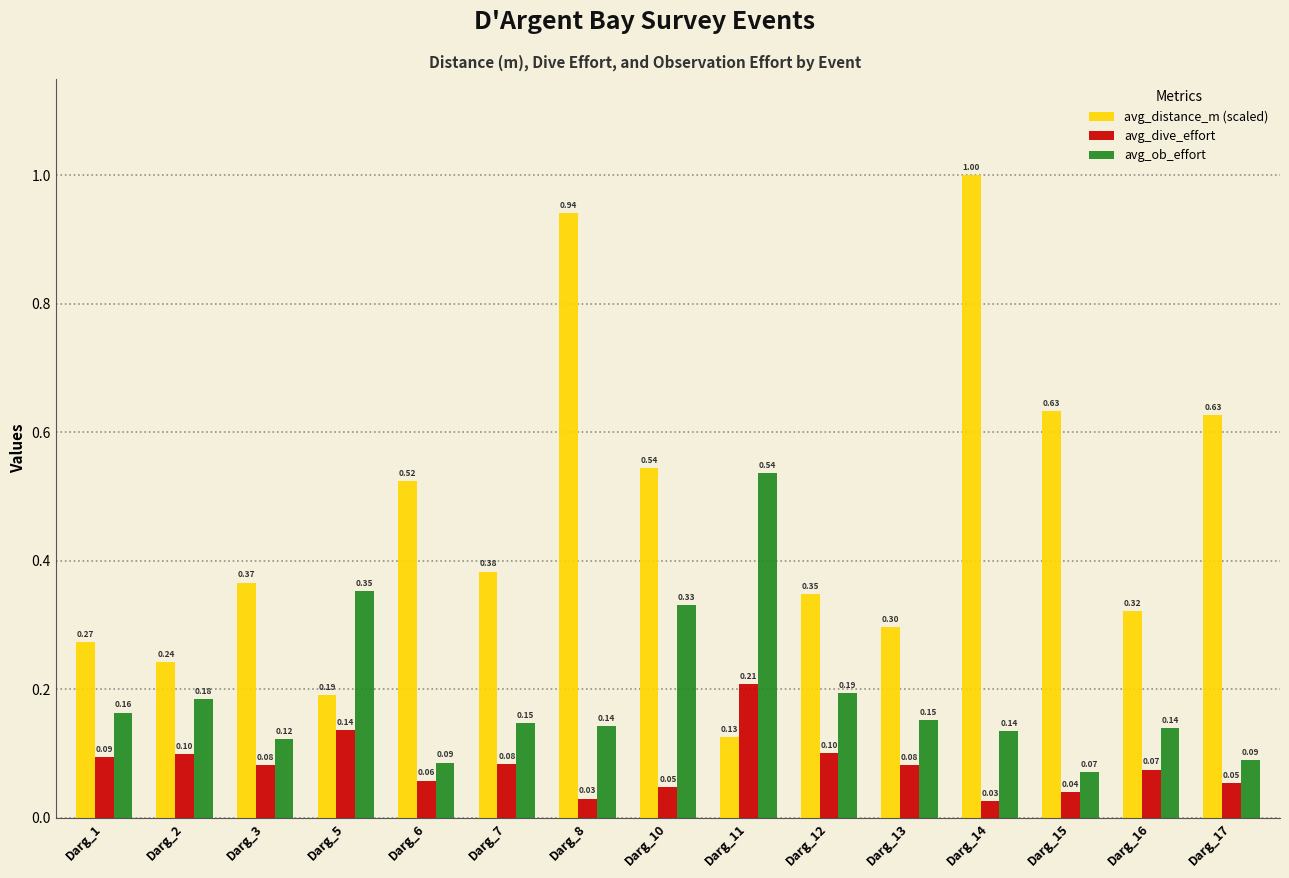

What is the difference between the second highest and minimum values in the avg_ob_effort series?

0.3